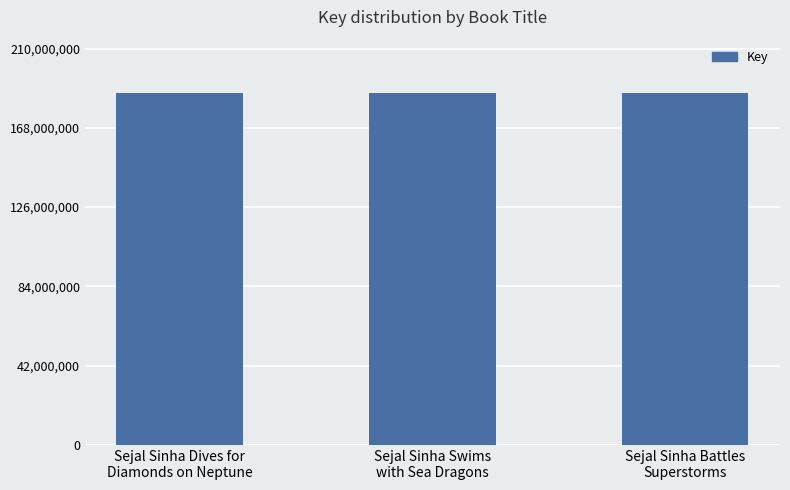

What is the label of the 3rd bar from the left?

Sejal Sinha Battles
Superstorms